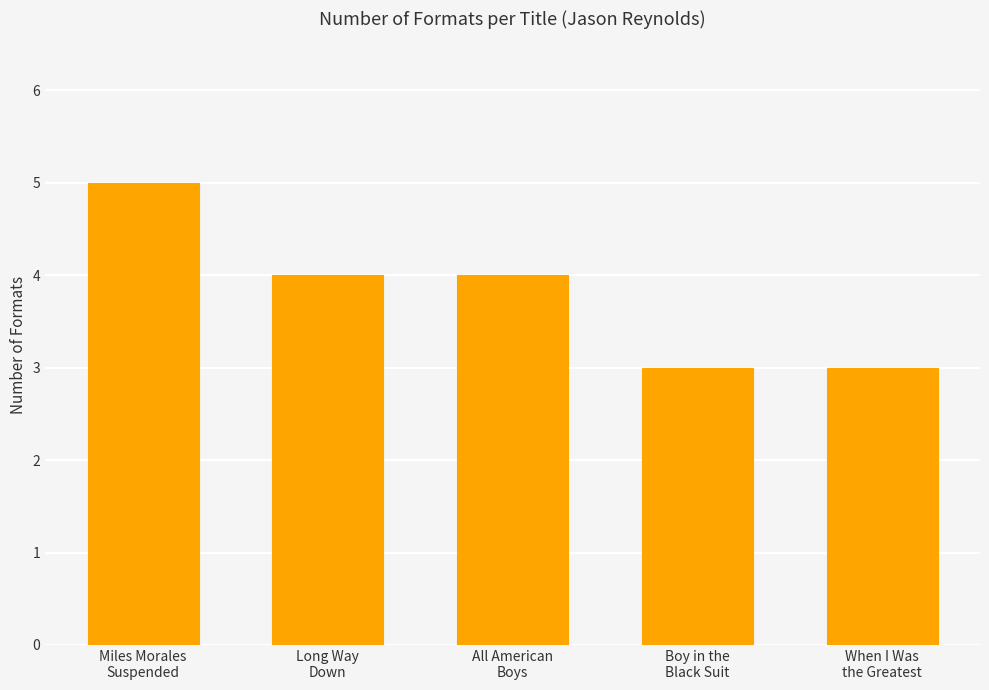

What is the difference between the values at Long Way
Down and Boy in the
Black Suit?

1